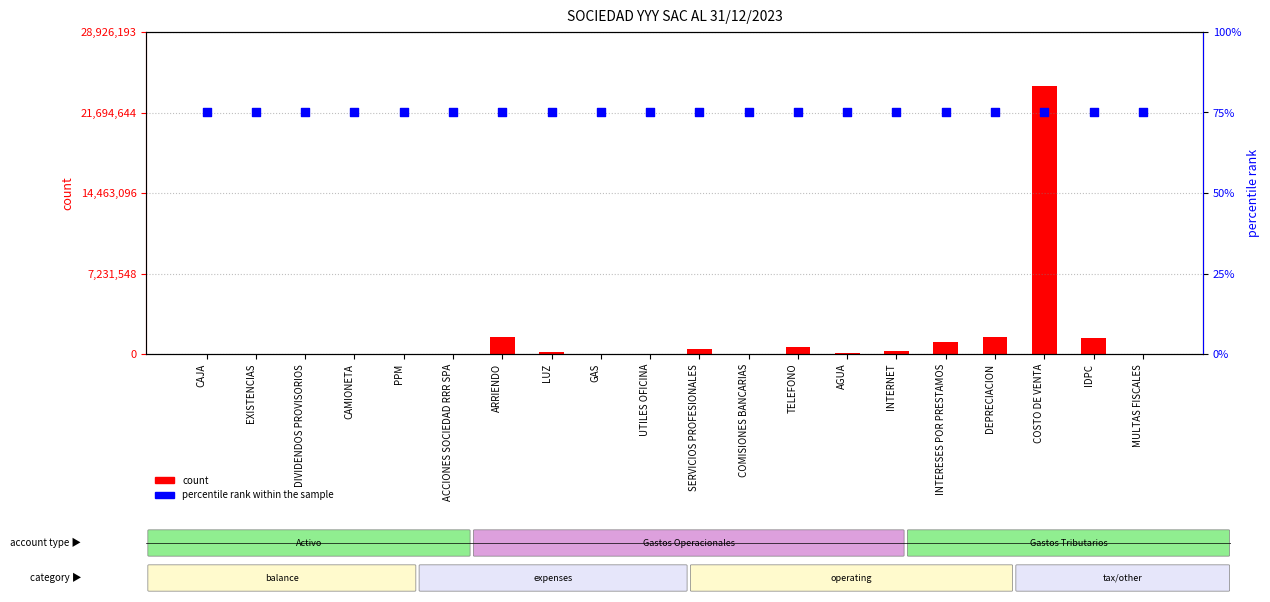

Which series contains the lowest Y value?

count